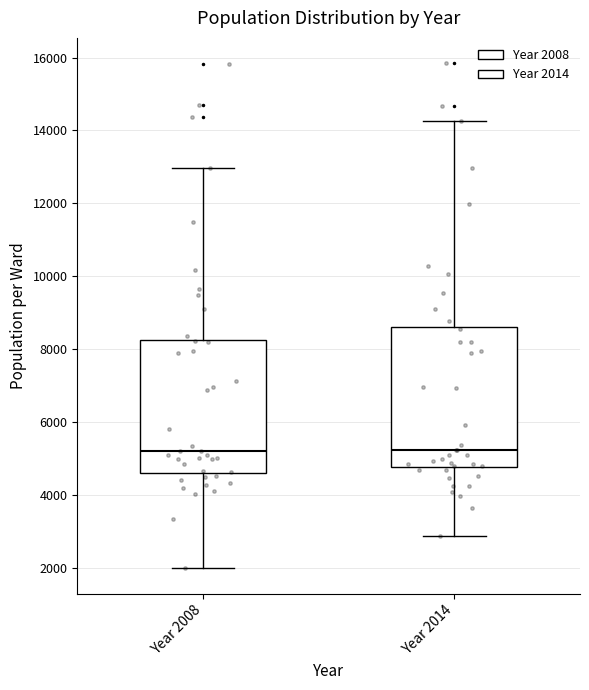

Reading left to right, read every box against the y-axis: the position of its median line, the range the box covers, and the ends of its whiskers. The values are not printed on the chart, so give them approximately, as read against the axis.

Year 2008: median 5200, box 4600 to 8200, whiskers 2000 to 13000
Year 2014: median 5200, box 4800 to 8600, whiskers 2800 to 14200